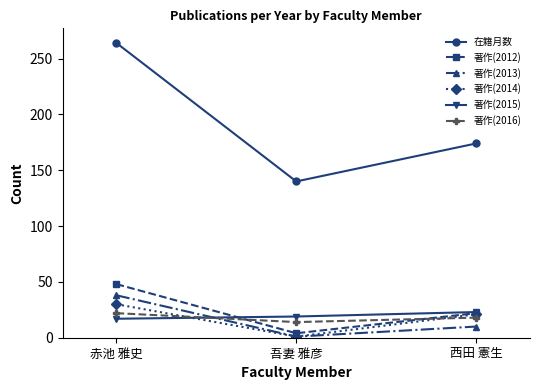

Reading left to right, list all the values displayed in this chart.

在籍月数: 赤池 雅史=264	吾妻 雅彦=140	西田 憲生=174
著作(2012): 赤池 雅史=48	吾妻 雅彦=4	西田 憲生=22
著作(2013): 赤池 雅史=38	吾妻 雅彦=1	西田 憲生=10
著作(2014): 赤池 雅史=30	吾妻 雅彦=1	西田 憲生=21
著作(2015): 赤池 雅史=17	吾妻 雅彦=19	西田 憲生=23
著作(2016): 赤池 雅史=22	吾妻 雅彦=14	西田 憲生=18